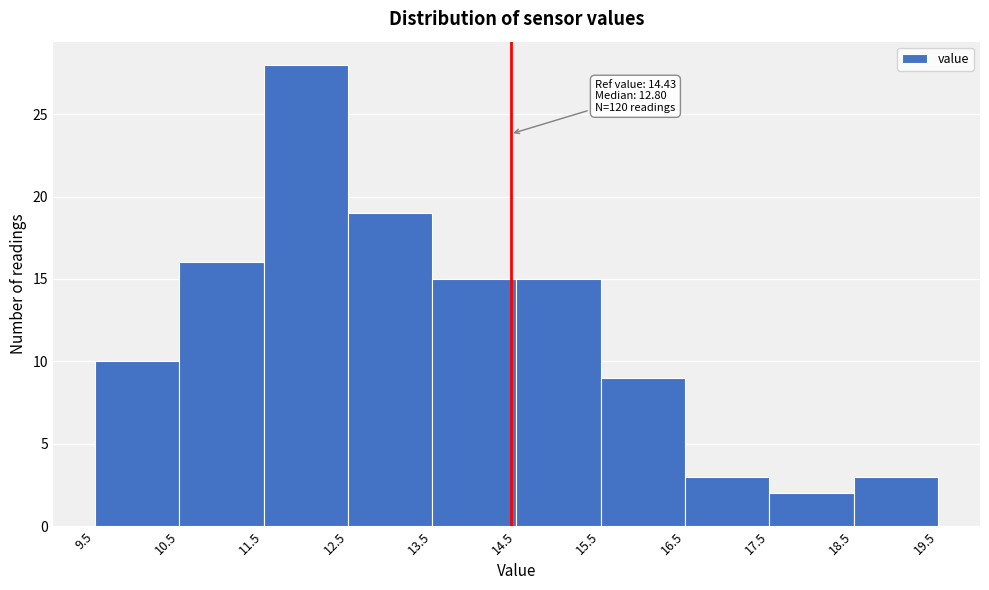

Which range on the x-axis has the tallest bar?

11.5 to 12.5